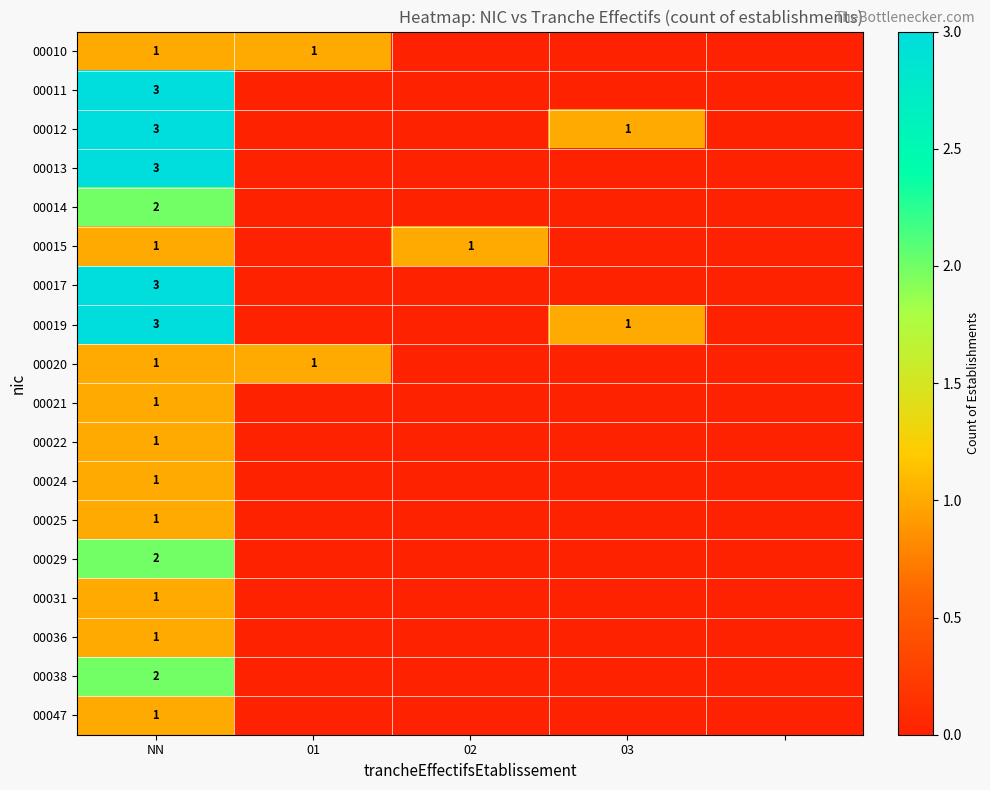

What is the spread (max minus min) of values at NN?

2